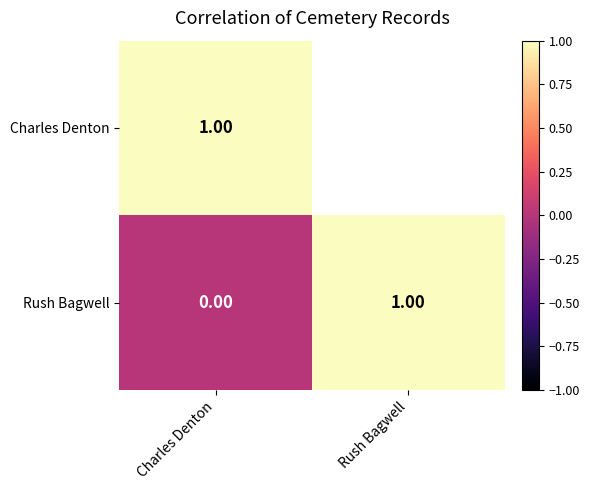

What is the greatest value displayed?

1.0